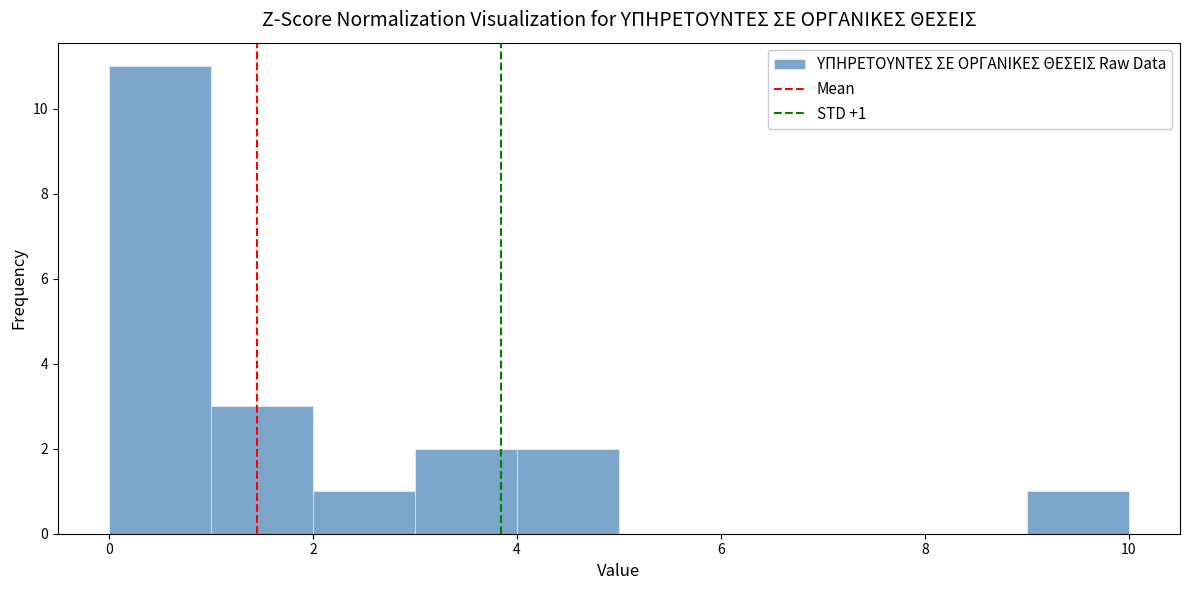

Over which range of the x-axis is the bar tallest?

0 to 1